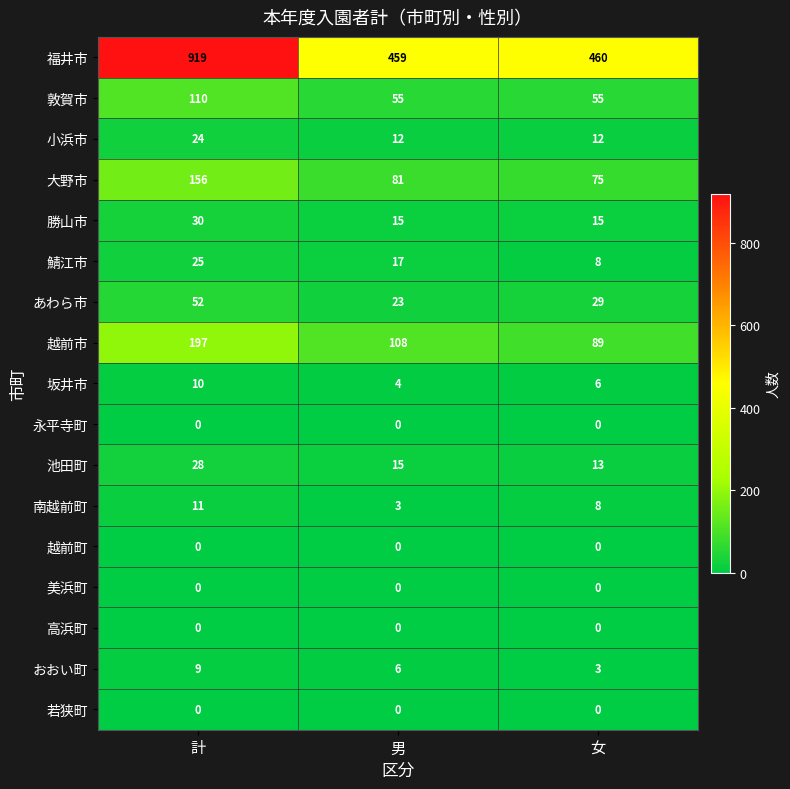

Between 男 and 女, which series saw the biggest shift?

越前市